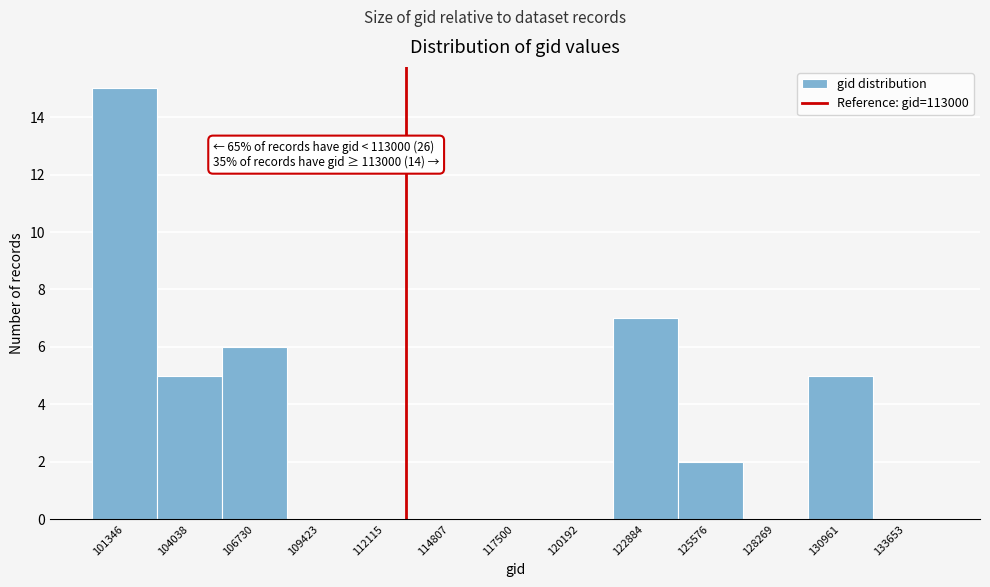

Which range on the x-axis has the tallest bar?

100000 to 102500